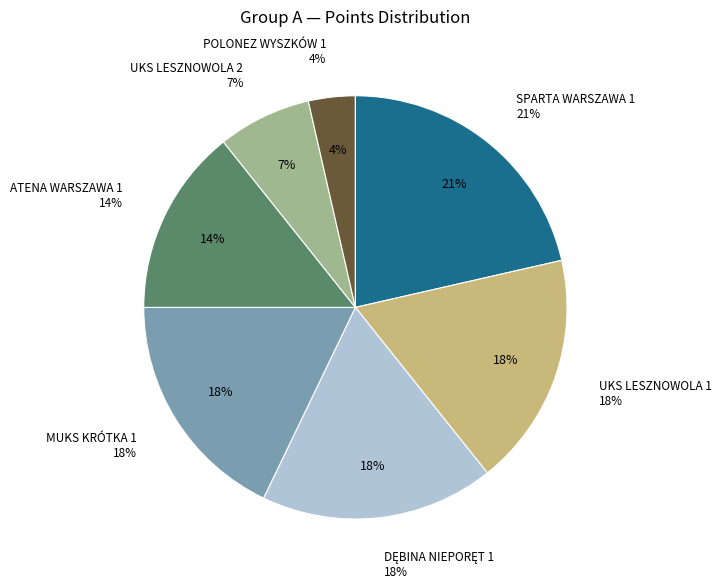

The NIKE OSTROŁĘKA 1 slice represents 1% of the pie. True or false?

False